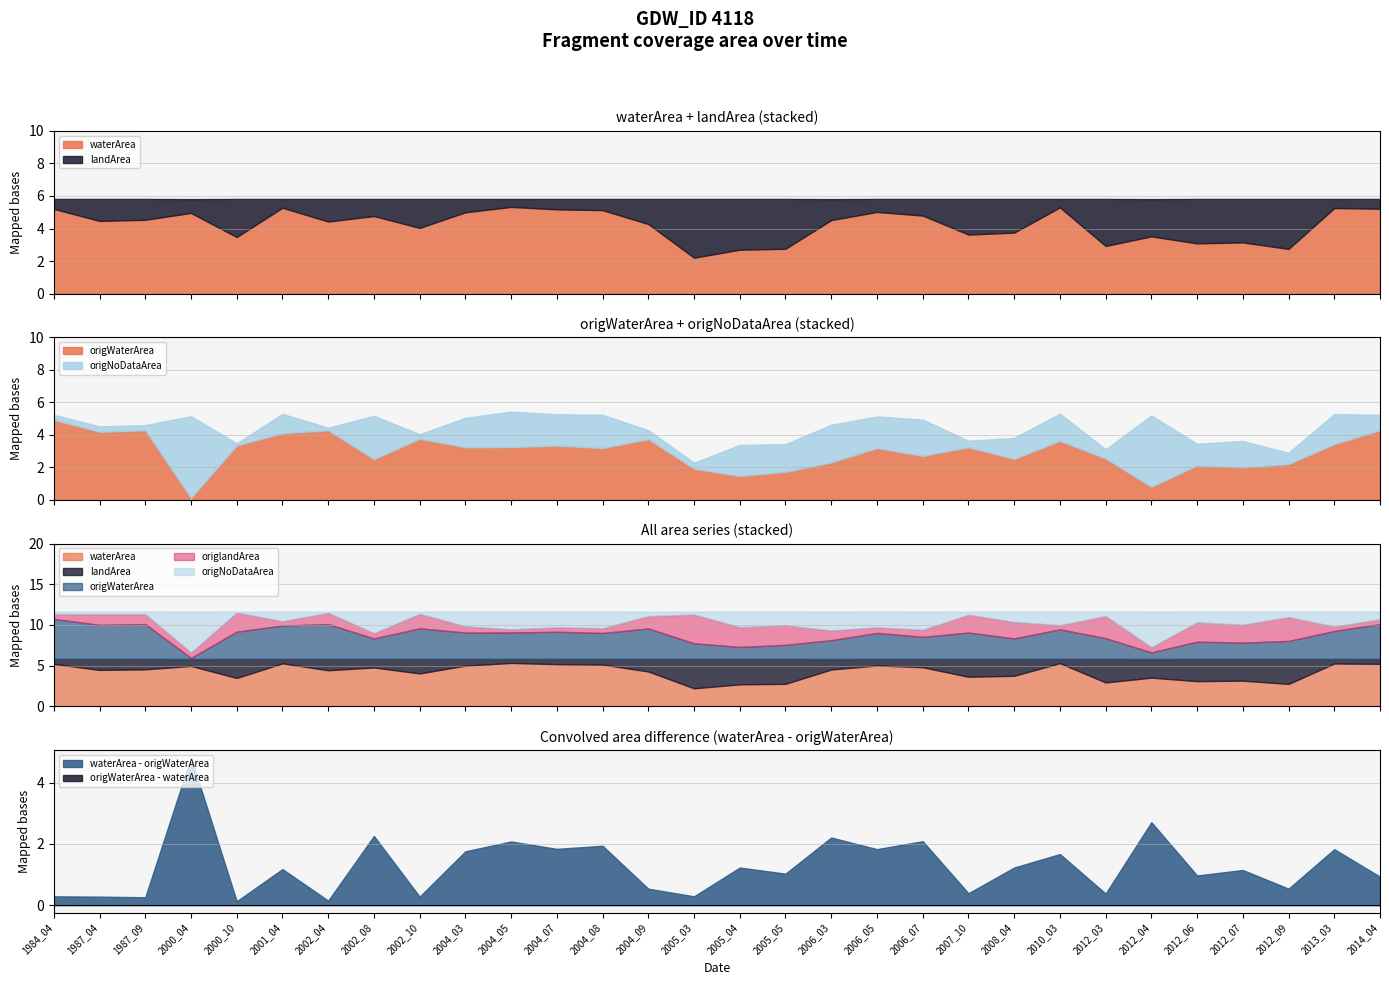

What is the difference between the origNoDataArea values at 2010_03 and 2004_08?

0.4